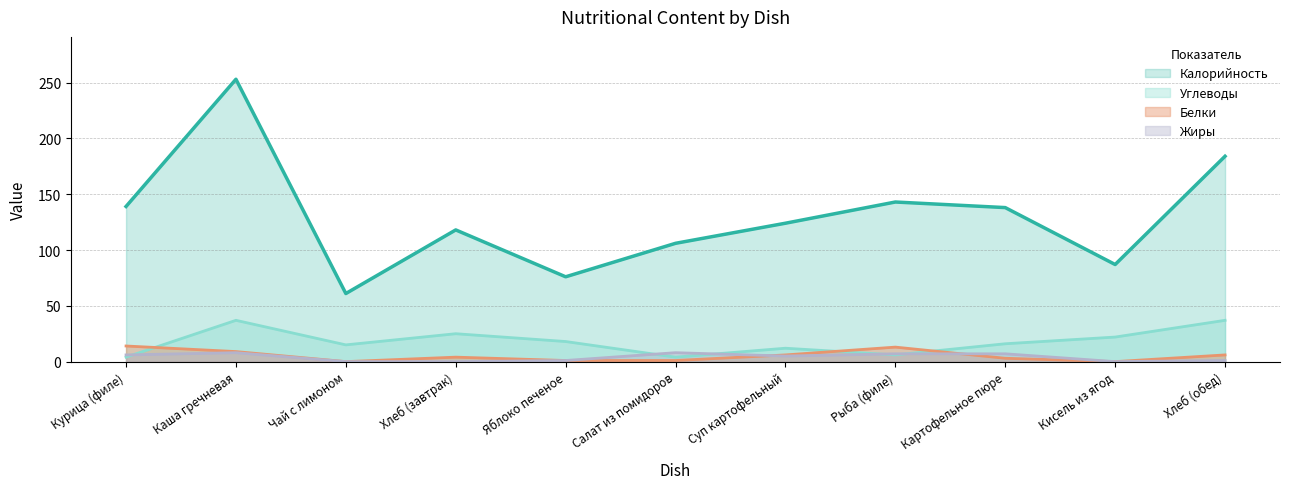

At which label is Калорийность closest to 157?

Рыба (филе)